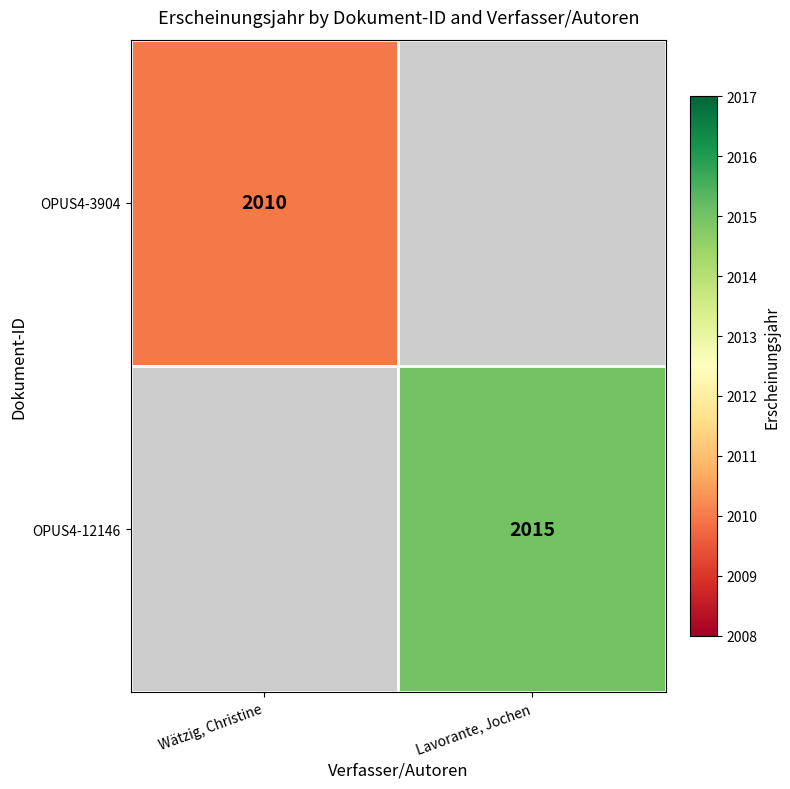

Is it true that OPUS4-3904 equals 3003 at Wätzig, Christine?

False